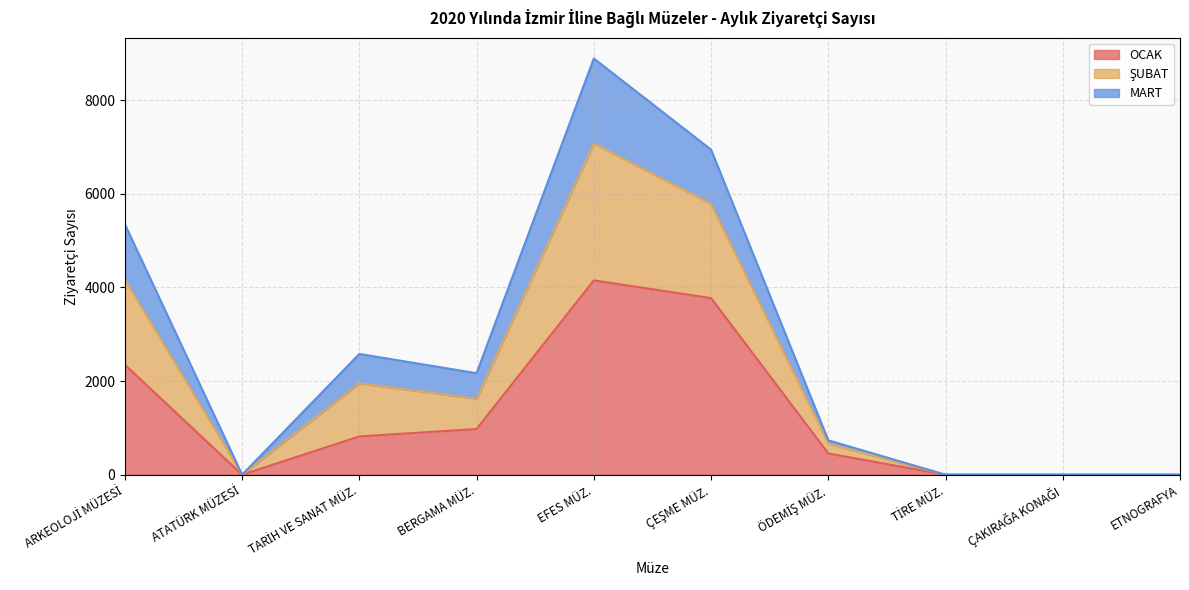

List the labels in order of ŞUBAT value, smallest first.

ATATÜRK MÜZESİ, TİRE MÜZ., ÇAKIRAĞA KONAĞI, ETNOGRAFYA, ÖDEMİŞ MÜZ., BERGAMA MÜZ., TARİH VE SANAT MÜZ., ARKEOLOJİ MÜZESİ, ÇEŞME MÜZ., EFES MÜZ.